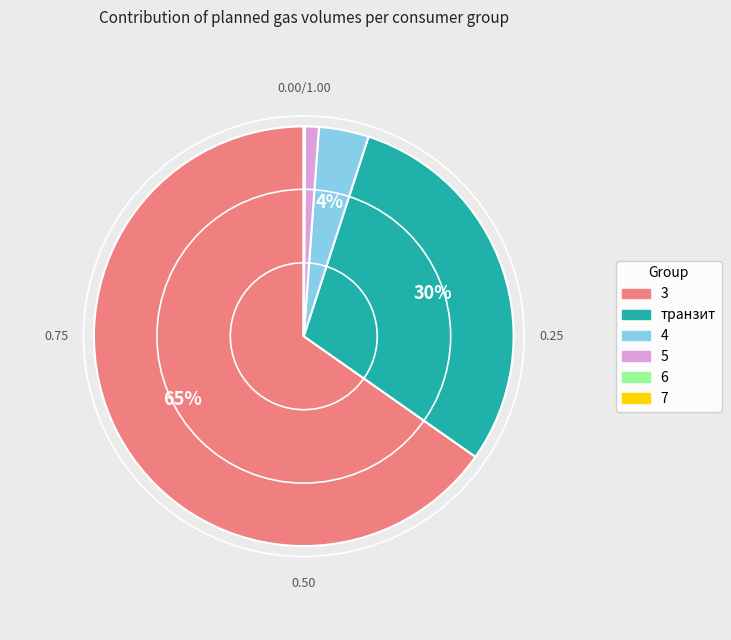

Do 5 and 4 together represent more than half of the pie?

No